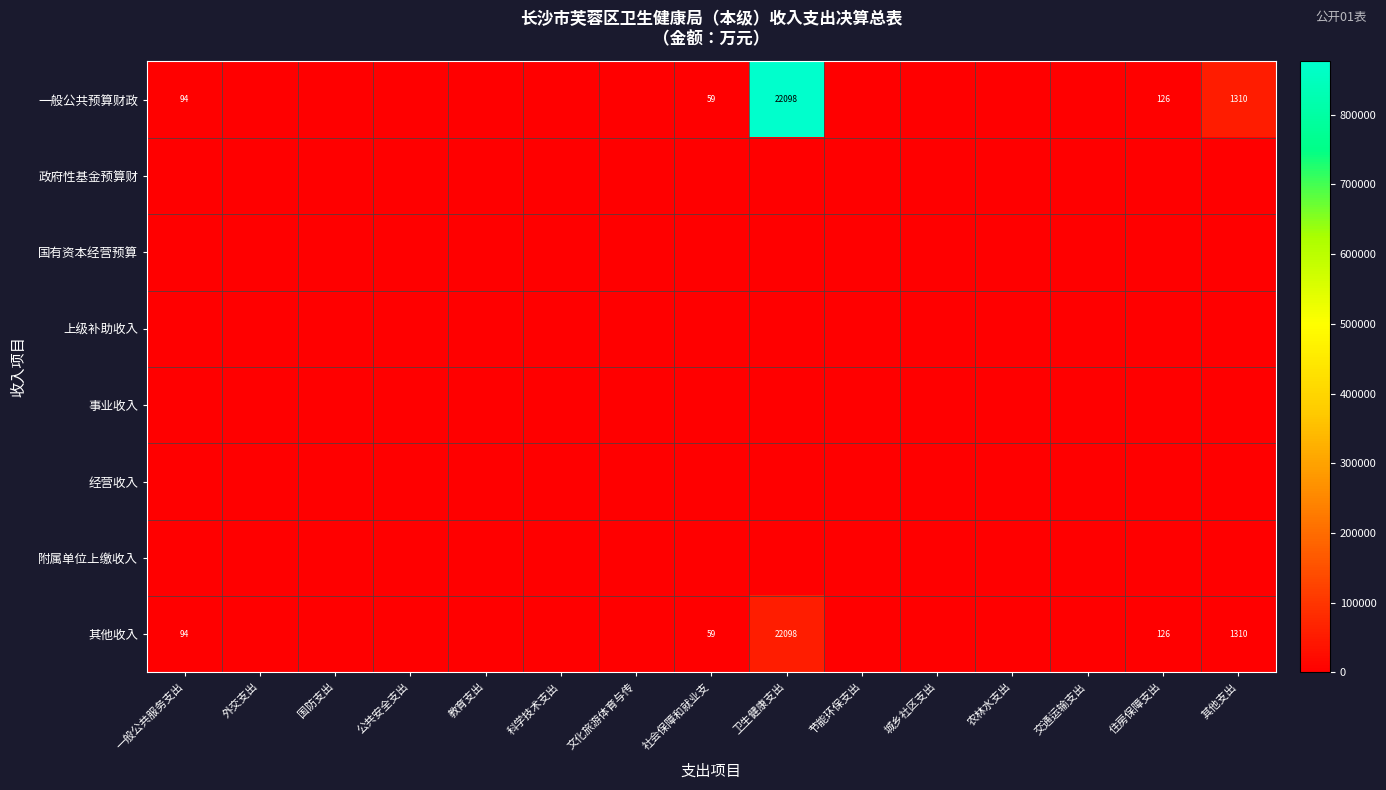

At how many categories does at least one series exceed 788424?

1